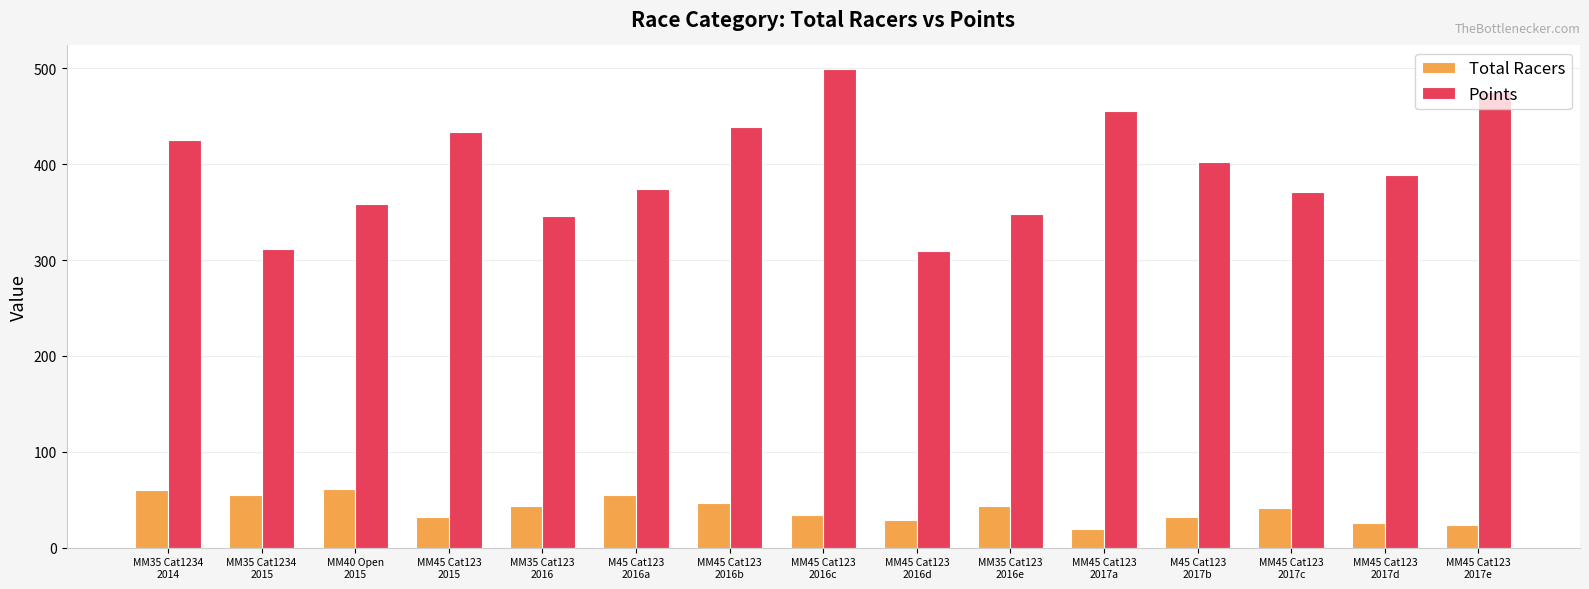

What is the difference between the second highest and minimum values in the Total Racers series?

41.0